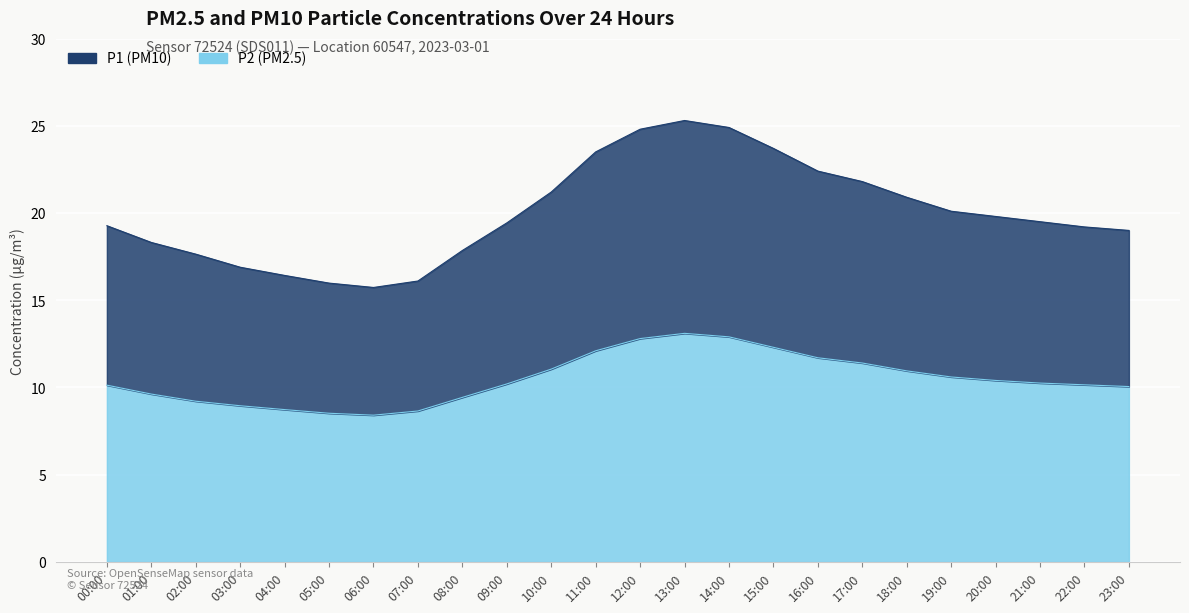

Reading right to left, extract all data points from this chart.

P1: 19.0	19.2	19.5	19.8	20.1	20.9	21.8	22.4	23.7	24.9	25.3	24.8	23.5	21.2	19.4	17.9	16.1	15.7	16.0	16.4	16.9	17.6	18.3	19.3
P2: 10.1	10.2	10.2	10.4	10.6	10.9	11.4	11.7	12.3	12.9	13.1	12.8	12.1	11.1	10.2	9.4	8.7	8.4	8.5	8.7	8.9	9.2	9.6	10.1